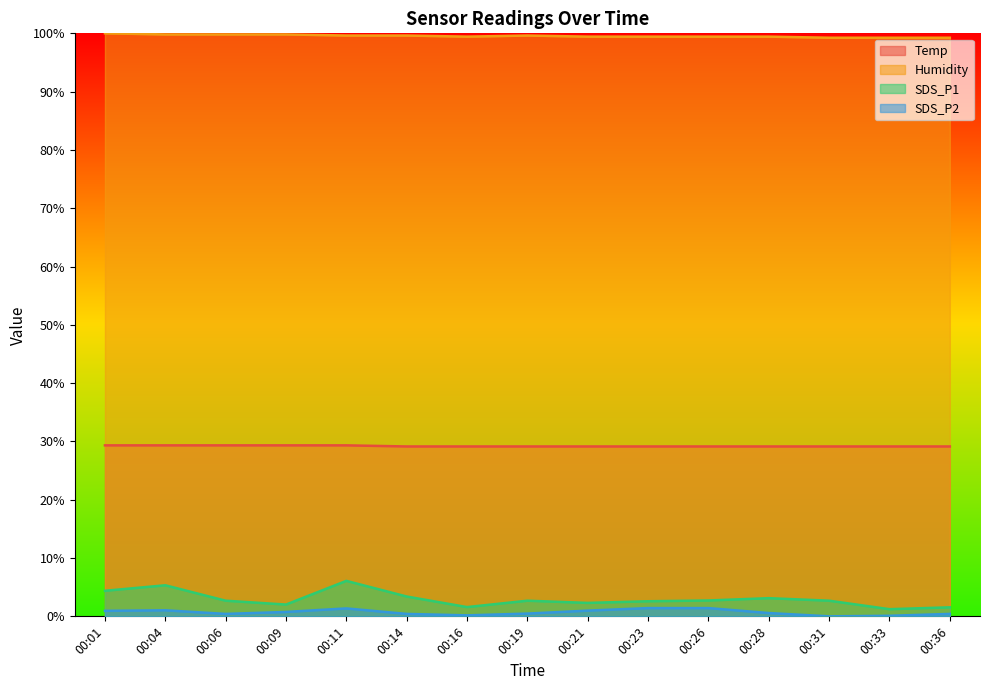

True or false: Temp and Humidity intersect in this chart.

False